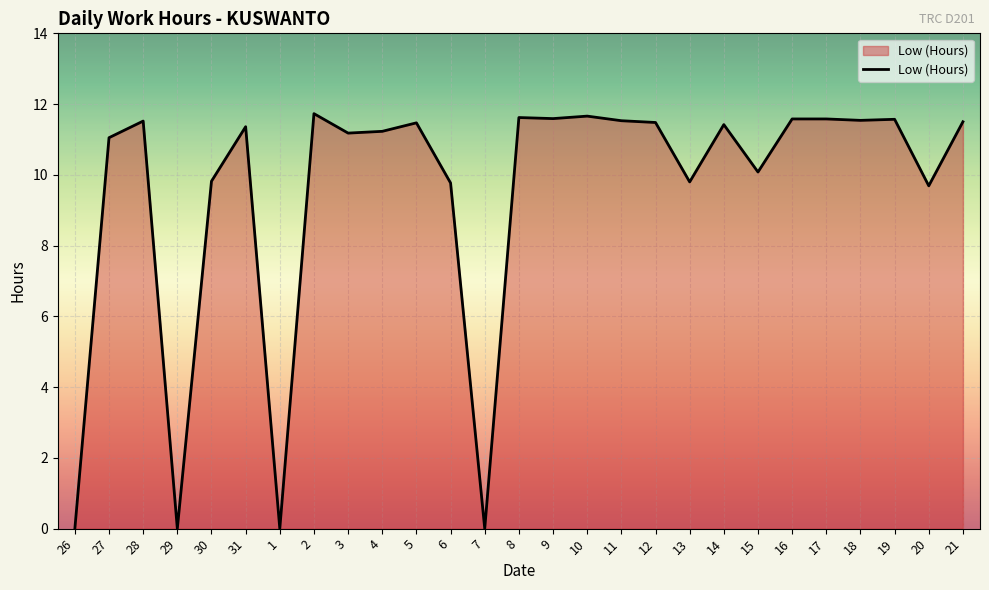

What is the average value?

9.5